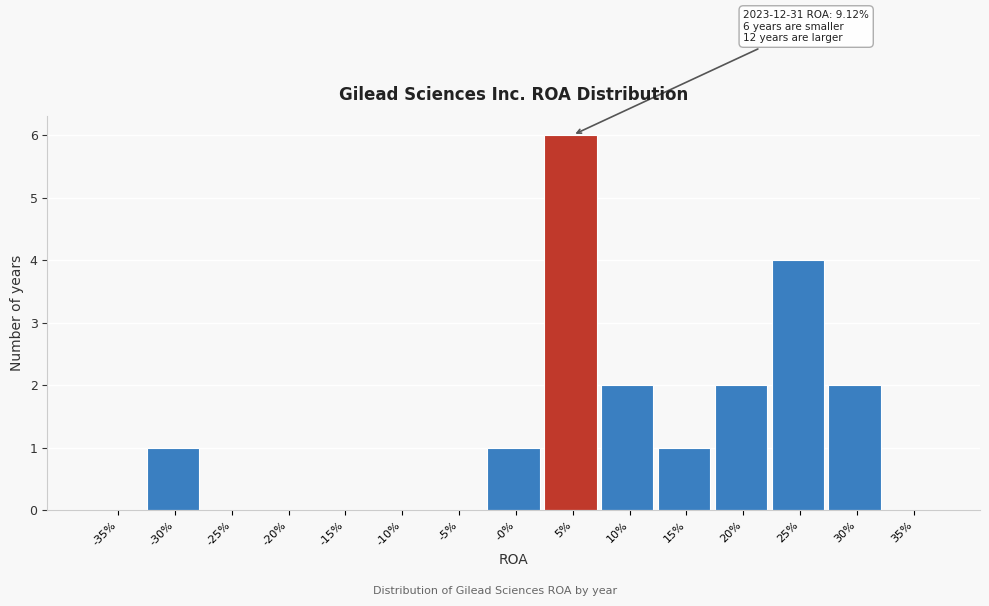

Reading right to left, list all the values displayed in this chart.

35%=0	30%=2	25%=4	20%=2	15%=1	10%=2	5%=6	-0%=1	-5%=0	-10%=0	-15%=0	-20%=0	-25%=0	-30%=1	-35%=0